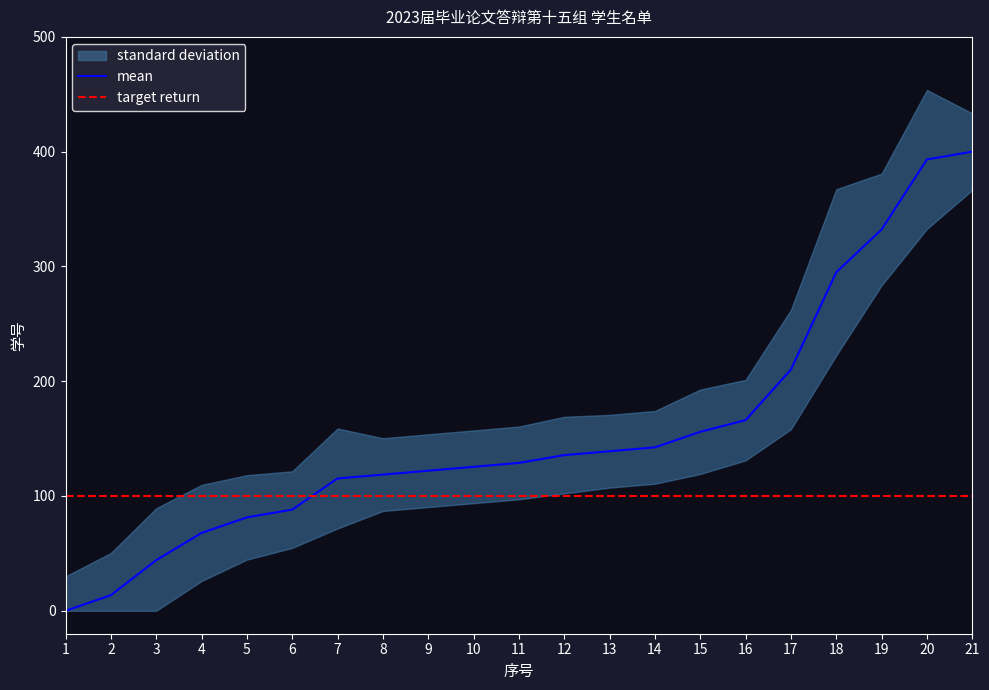

Where is the data nearest to the value 200?

17